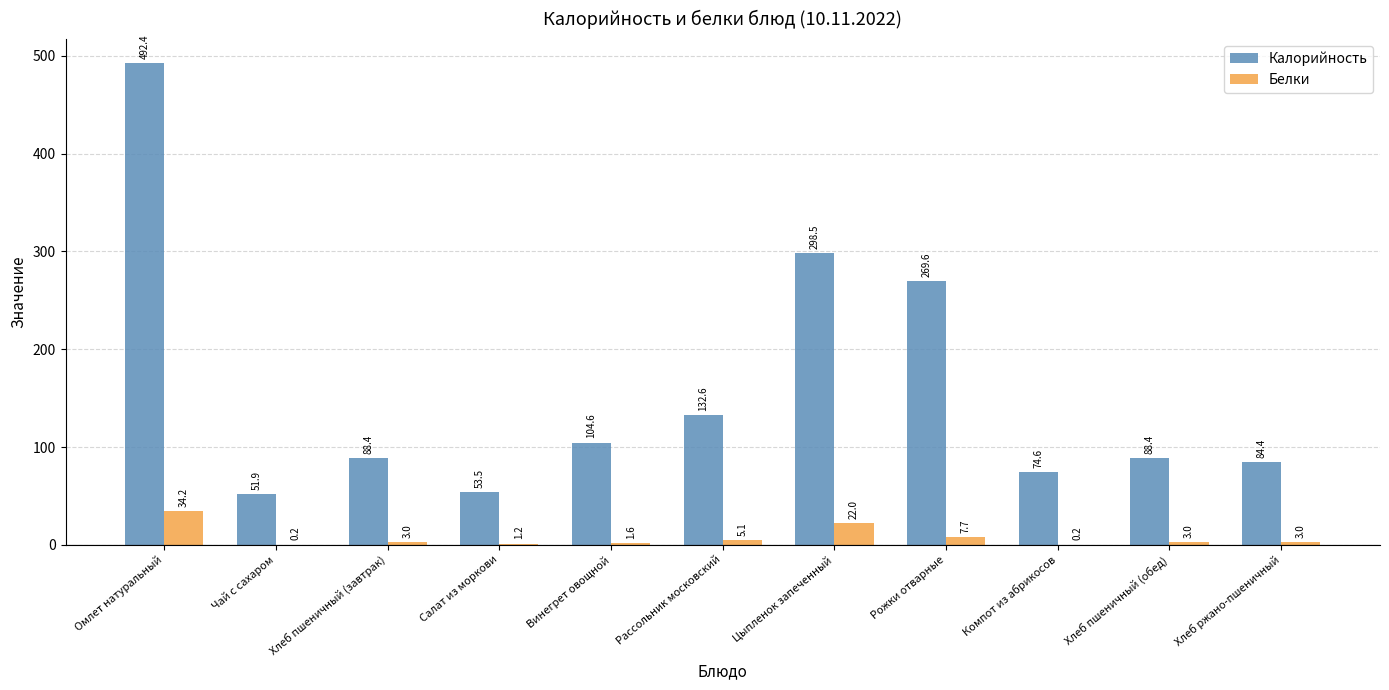

Between Чай с сахаром and Хлеб пшеничный (обед), which series saw the biggest shift?

Калорийность